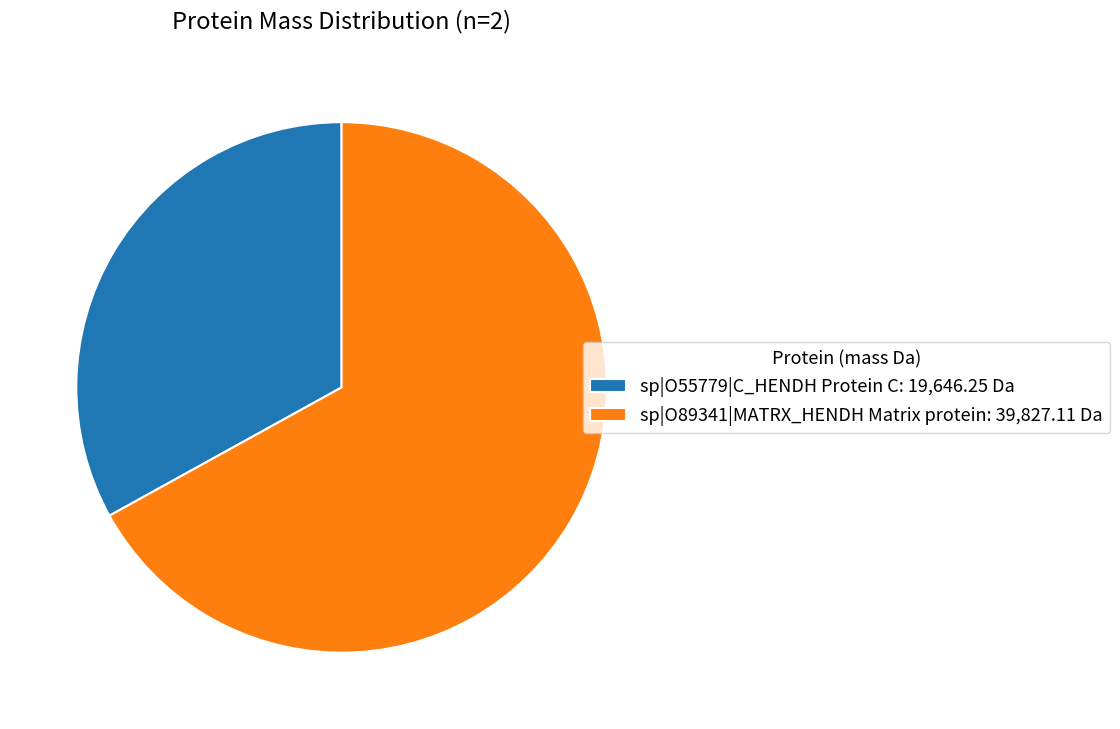

Which category accounts for the majority?

sp|O89341|MATRX_HENDH Matrix protein